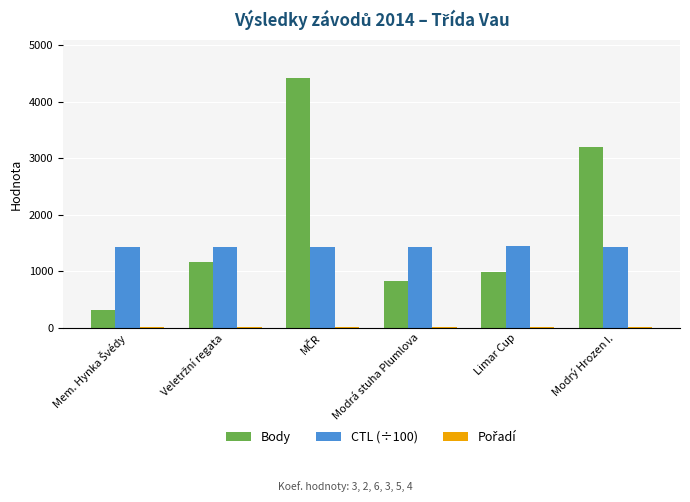

The CTL (÷100) series shows 984.2 at Modrý Hrozen I.. True or false?

False